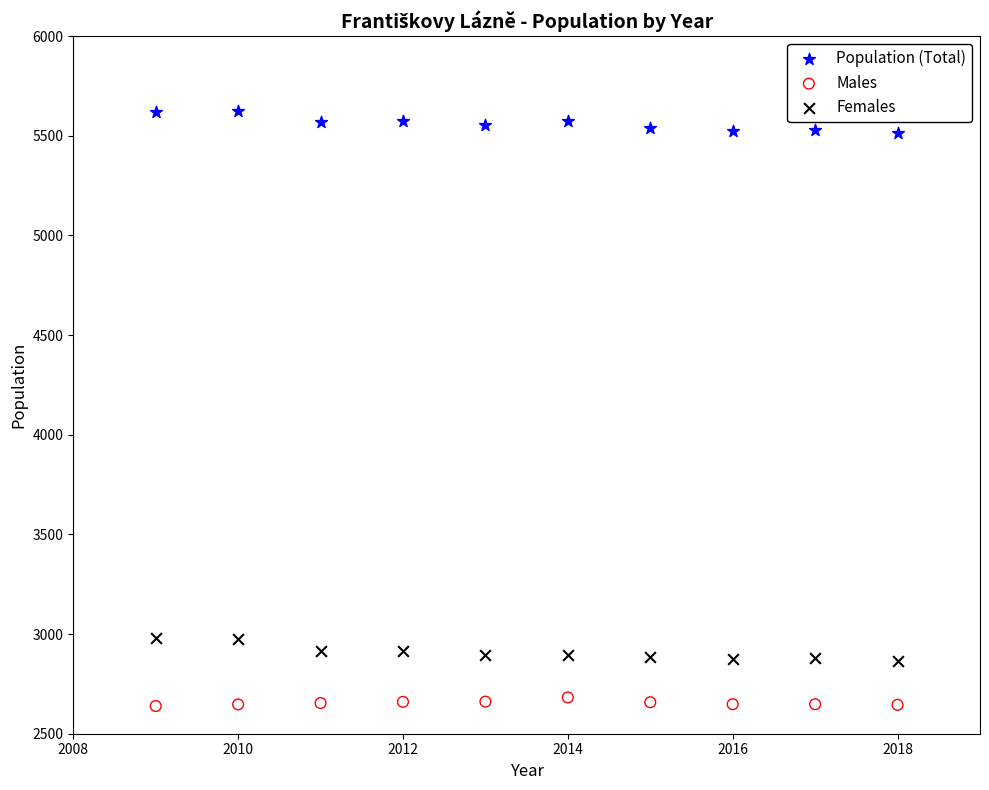

Across all data points, what is the range of Y values (max minus min)?

2984